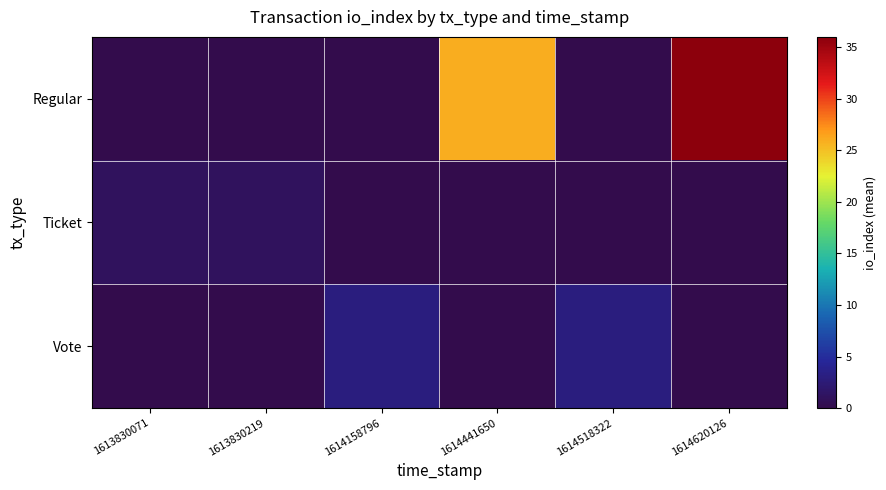

What is the spread (max minus min) of values at 1614441650?

26